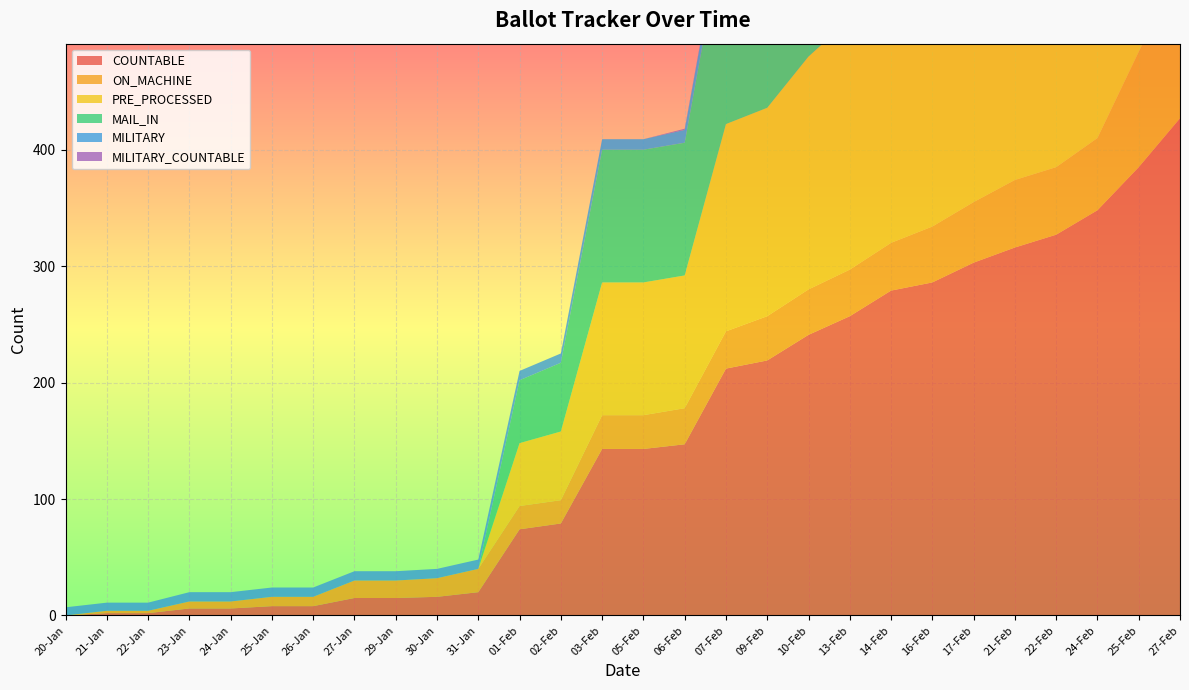

Reading right to left, what are all the values shown in this chart?

COUNTABLE: 427	385	348	327	316	303	286	279	257	241	219	212	147	143	143	79	74	20	16	15	15	8	8	6	6	2	2	0
ON_MACHINE: 130	99	62	58	58	52	48	41	40	39	38	32	31	29	29	20	20	20	16	15	15	8	8	6	6	2	2	0
PRE_PROCESSED: 293	282	282	266	255	248	235	235	215	200	179	178	114	114	114	59	54	0	0	0	0	0	0	0	0	0	0	0
MAIL_IN: 294	283	283	266	255	248	236	236	215	200	179	178	114	114	114	59	54	0	0	0	0	0	0	0	0	0	0	0
MILITARY: 20	20	19	18	17	15	15	13	13	12	12	12	11	9	9	8	8	8	8	8	8	8	8	8	8	7	7	7
MILITARY_COUNTABLE: 4	4	3	3	3	2	2	2	2	2	2	1	1	0	0	0	0	0	0	0	0	0	0	0	0	0	0	0